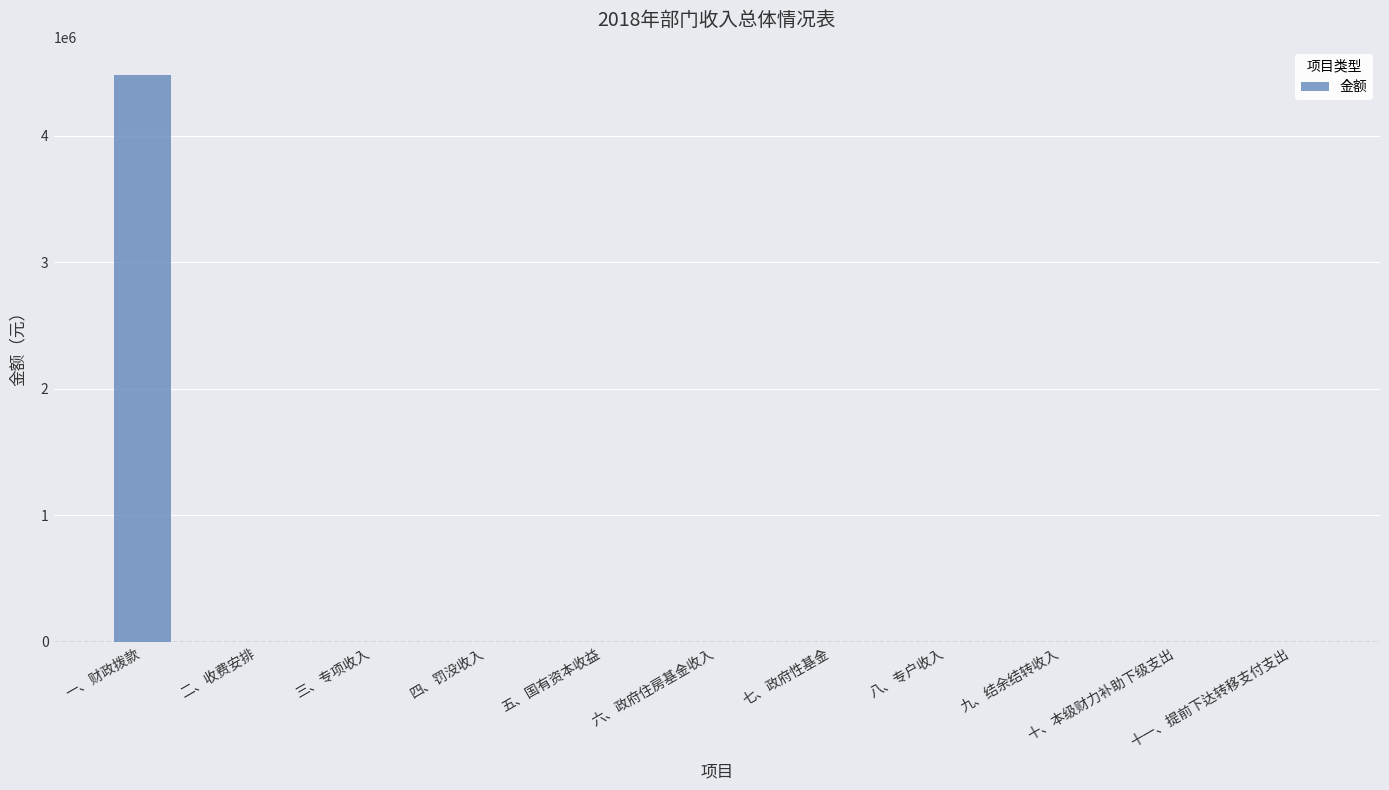

What is the greatest value displayed?

4480736.7